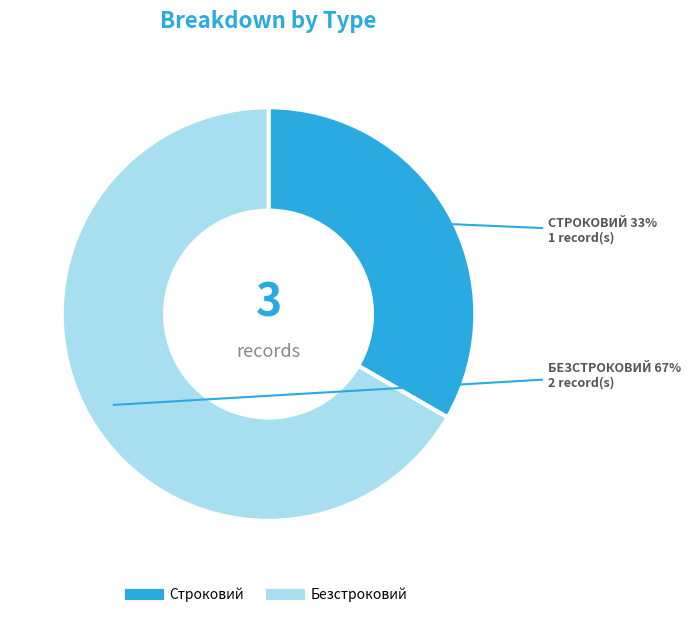

Between Безстроковий and Строковий, which is larger?

Безстроковий